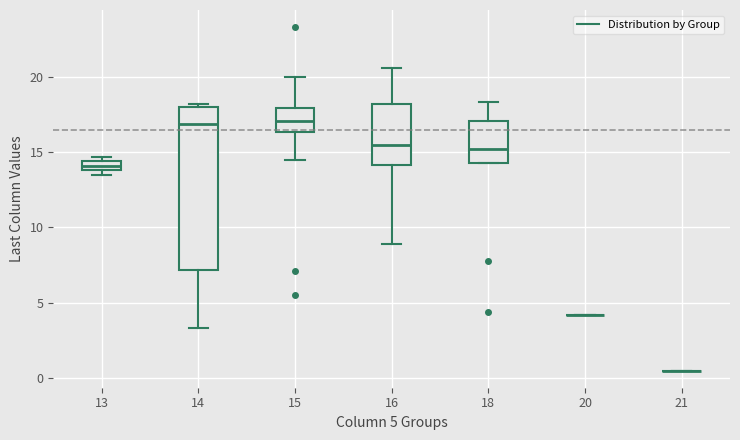

Comparing the boxes themselves (not the whiskers), which one is the tallest?

14